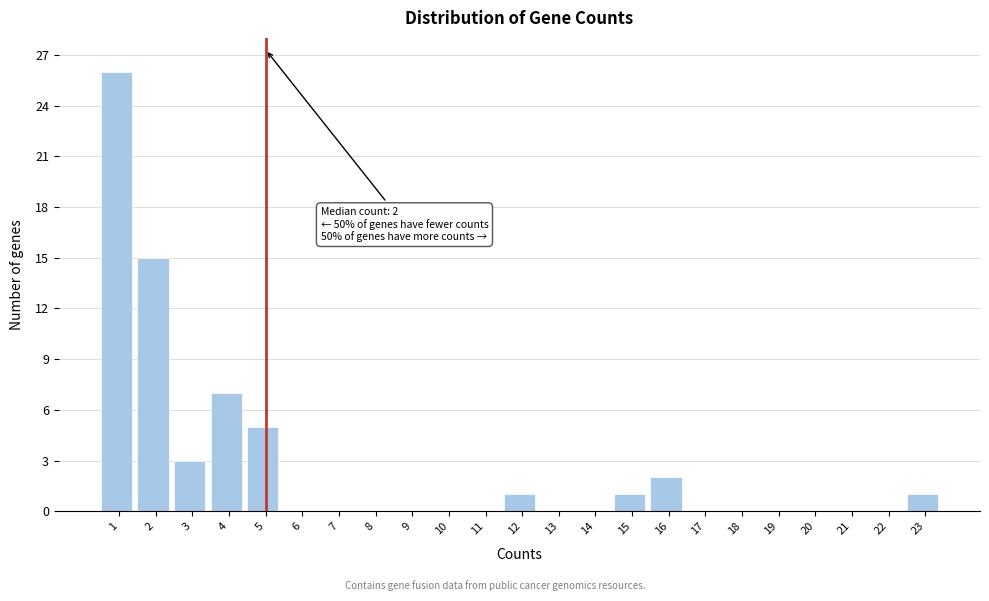

Reading right to left, list all the values displayed in this chart.

23=1	22=0	21=0	20=0	19=0	18=0	17=0	16=2	15=1	14=0	13=0	12=1	11=0	10=0	9=0	8=0	7=0	6=0	5=5	4=7	3=3	2=15	1=26